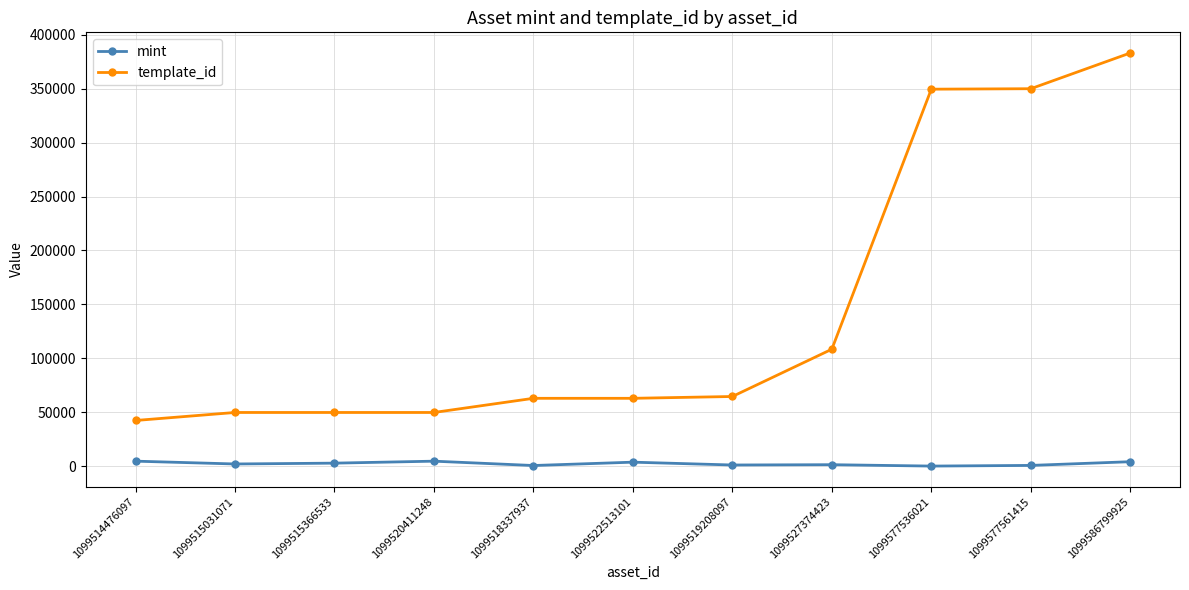

True or false: mint and template_id intersect in this chart.

False